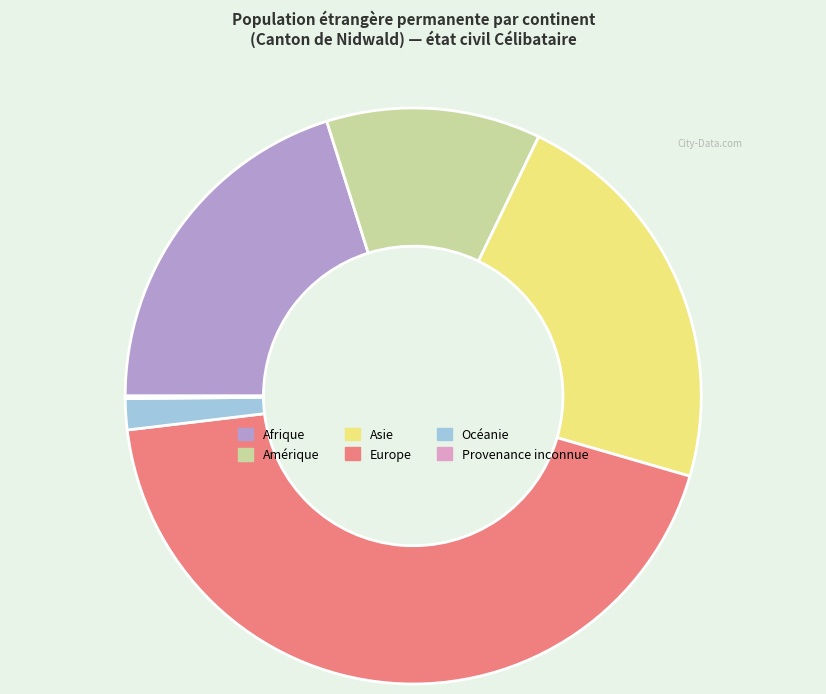

What is the ratio of the value at Afrique to the value at Europe?

0.5